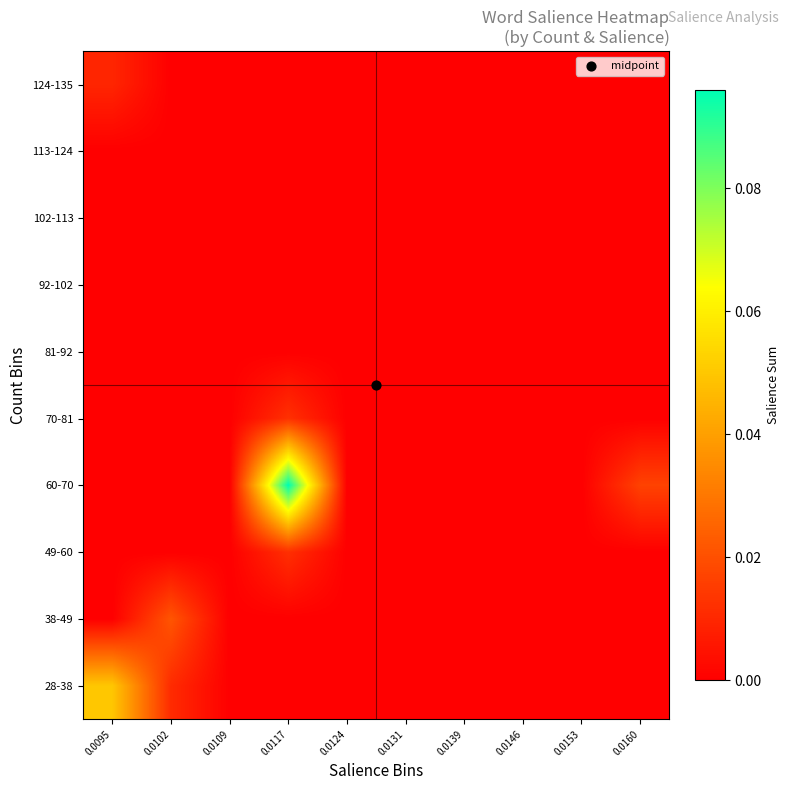

What is the maximum value shown in the chart?

0.1